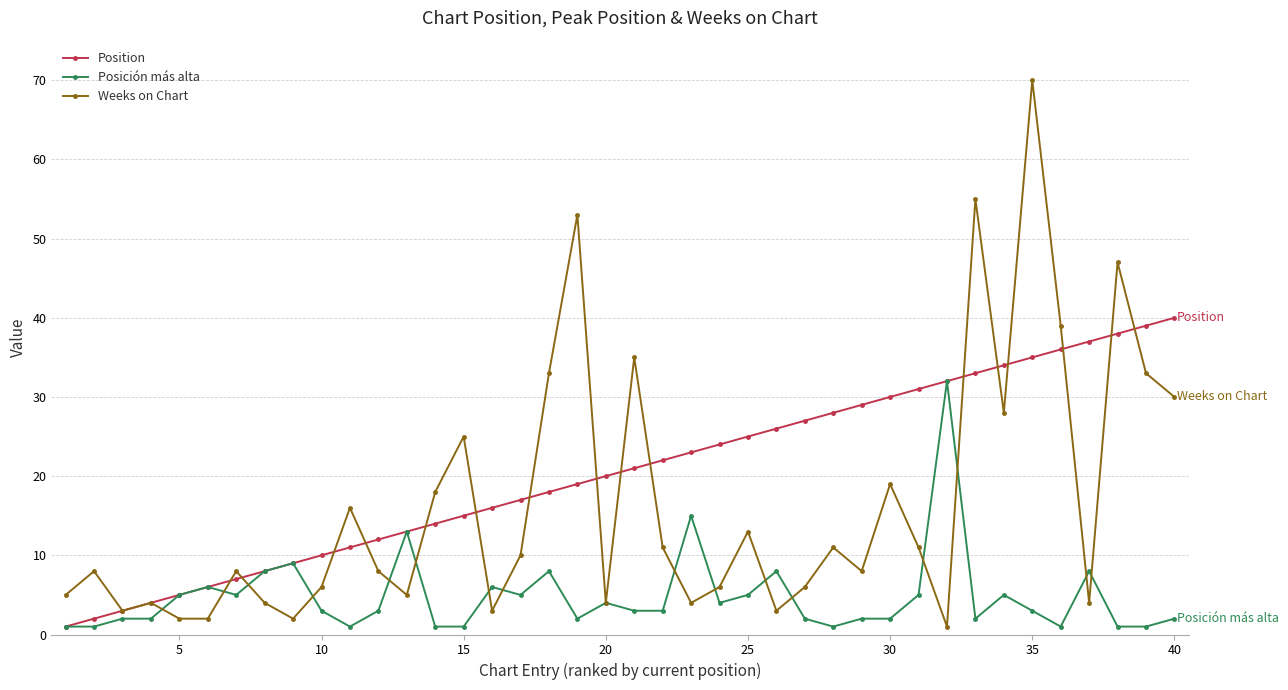

Which series has the widest spread of values?

Weeks on Chart